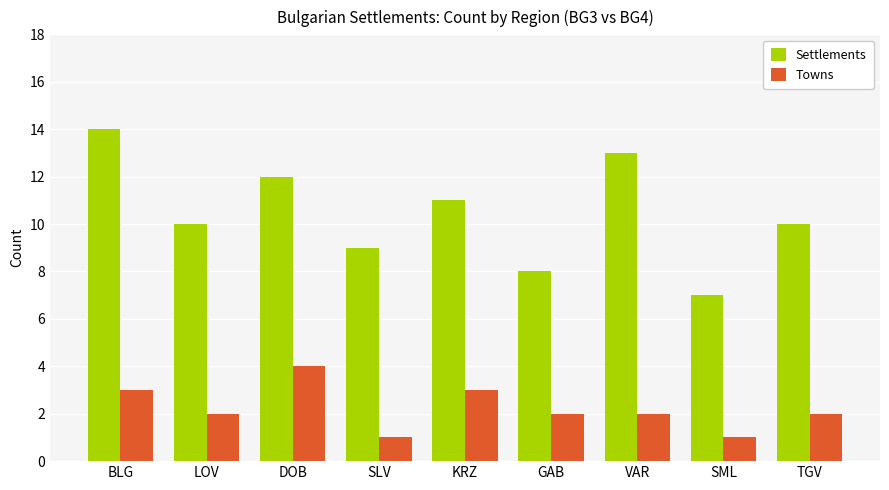

Reading left to right, transcribe all the data shown in this chart.

Settlements: 14	10	12	9	11	8	13	7	10
Towns: 3	2	4	1	3	2	2	1	2